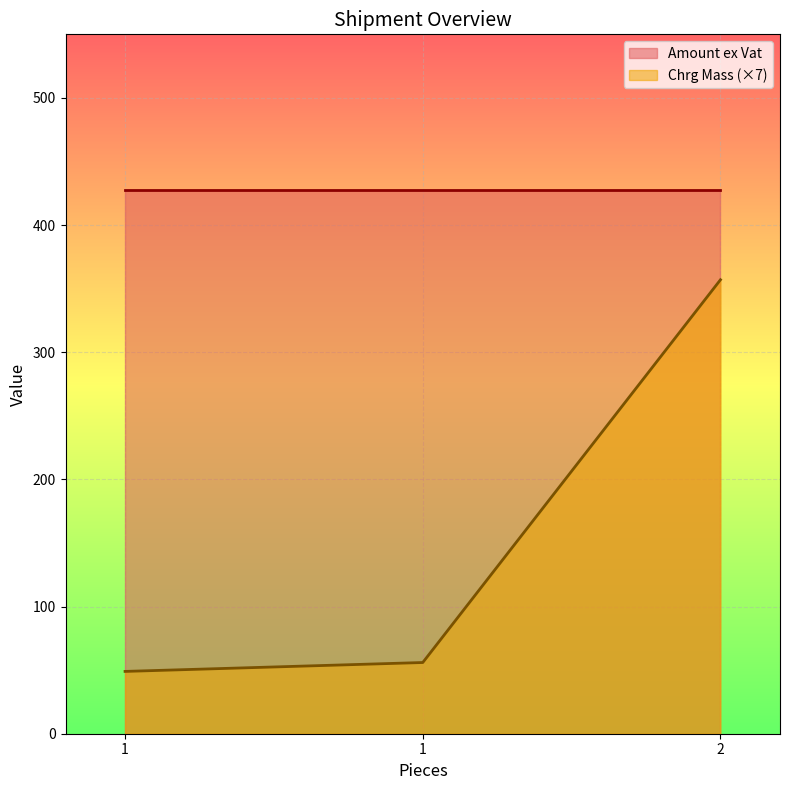

At which label does the data first exceed 56?

2